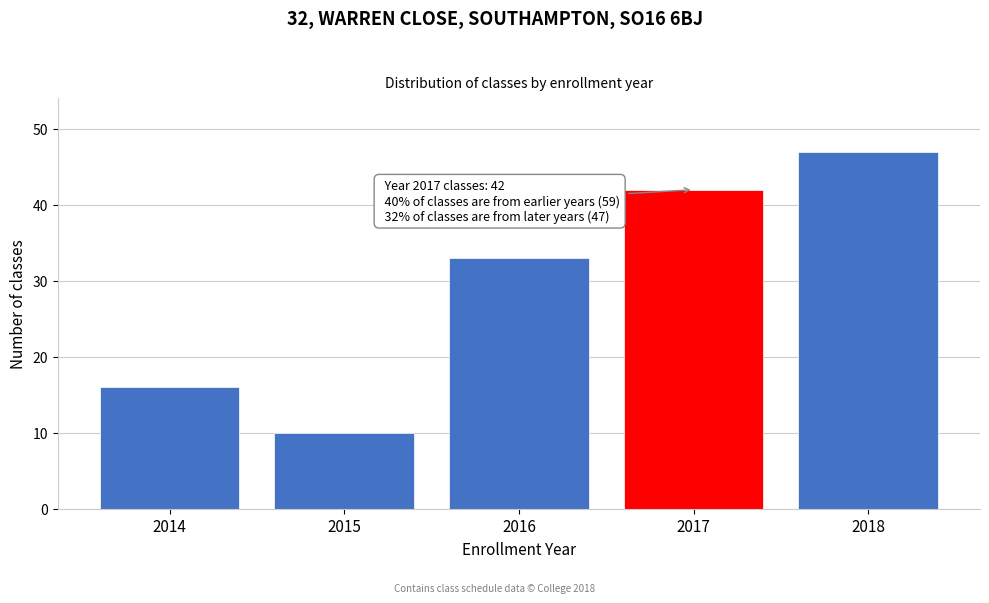

Reading right to left, transcribe all the data shown in this chart.

47	42	33	10	16